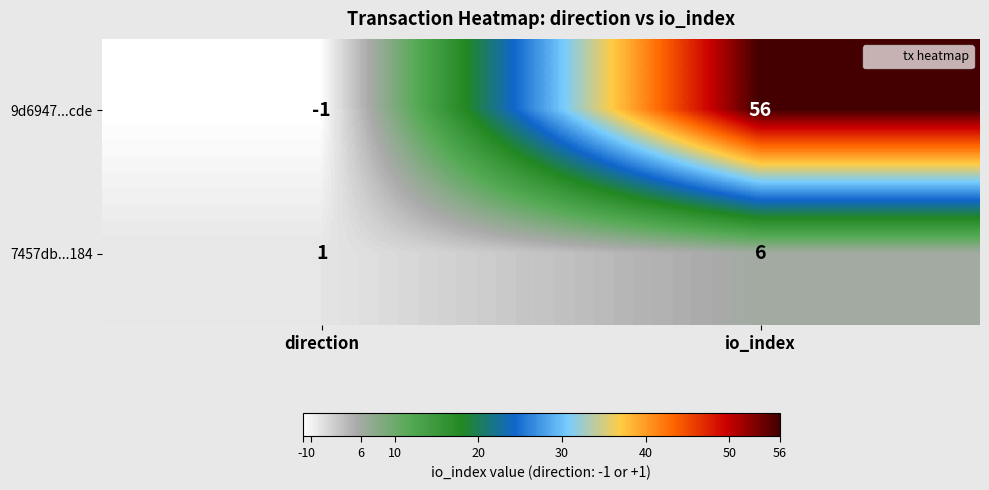

Which series has the widest spread of values?

9d6947...cde